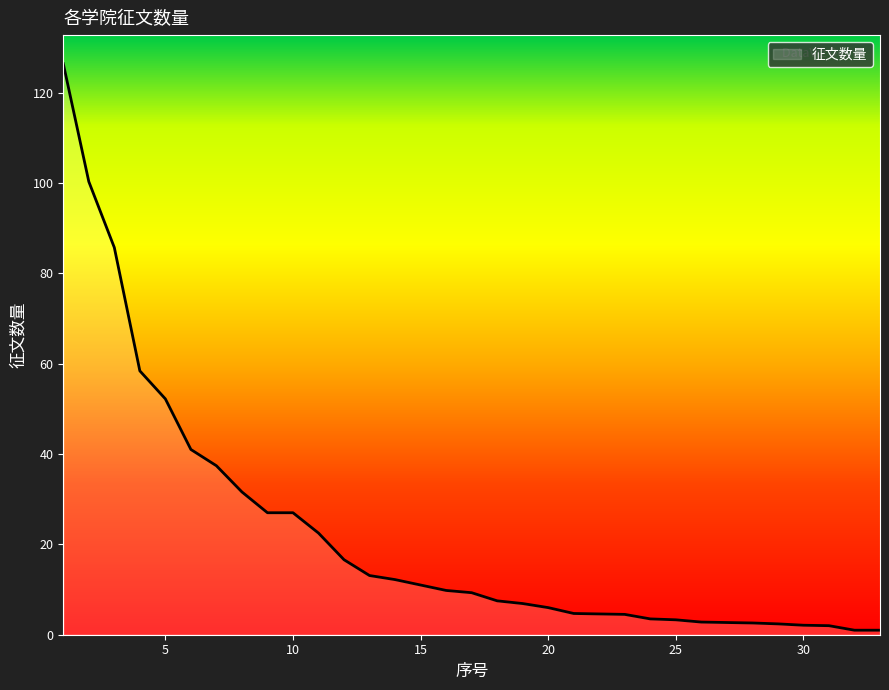

What is the greatest value displayed?

126.4